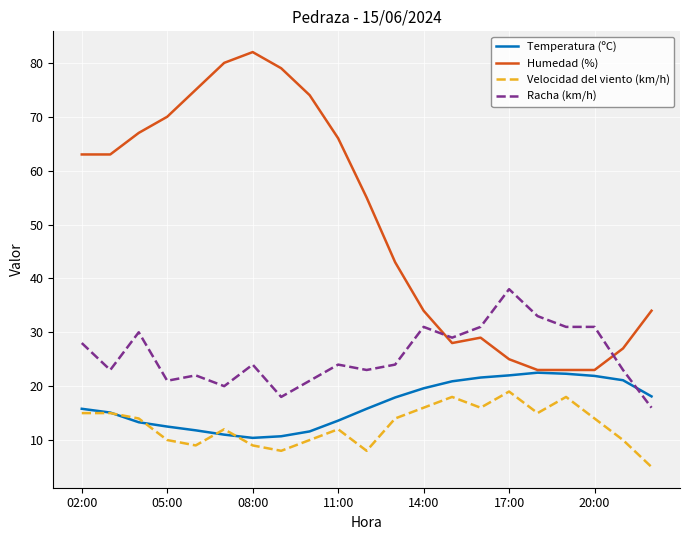

Which series has the largest range (max minus min)?

Humedad (%)